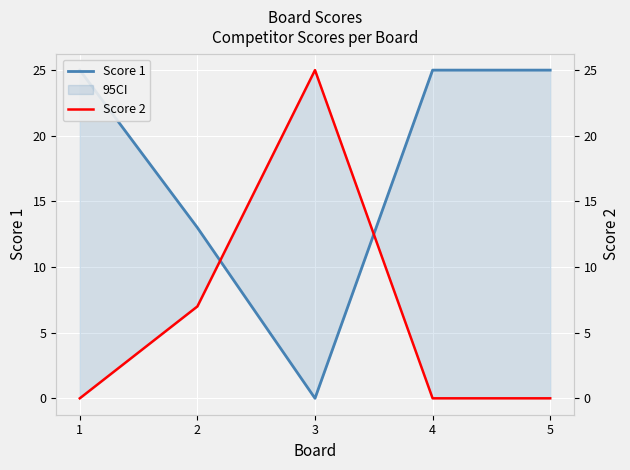

What is the total value across all series at 2?

20